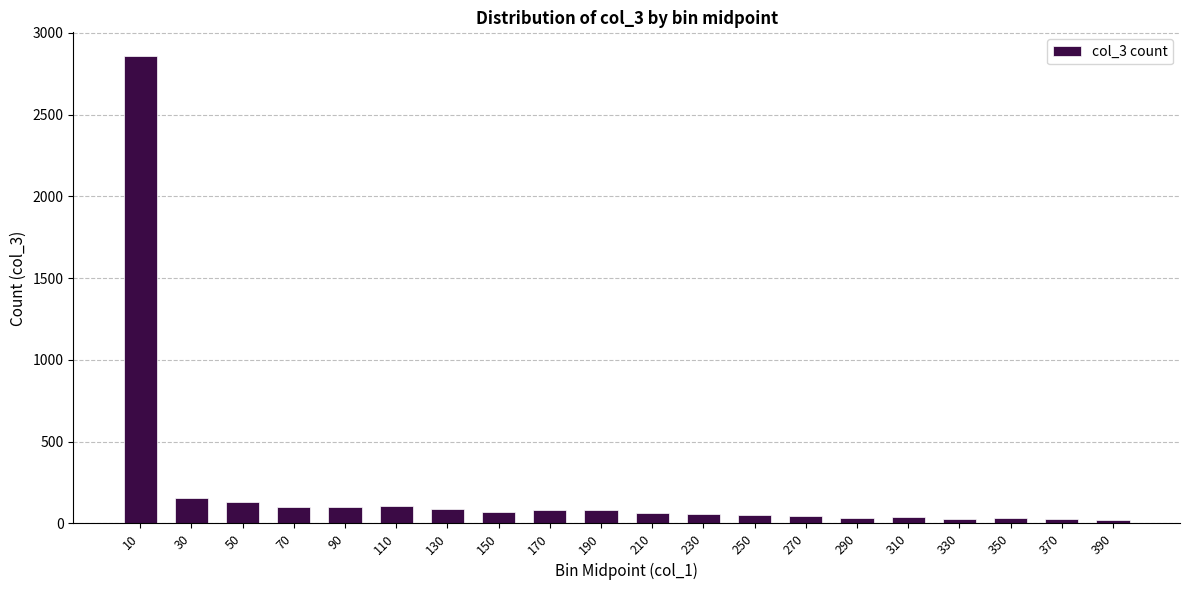

The value at 90 is 101. True or false?

True